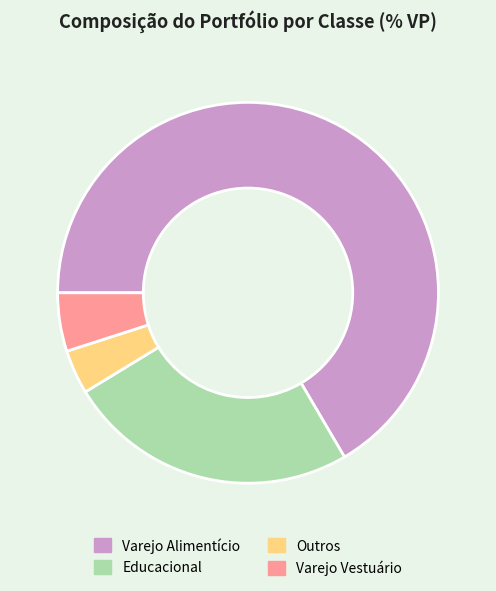

Count the number of slices in the pie.

4